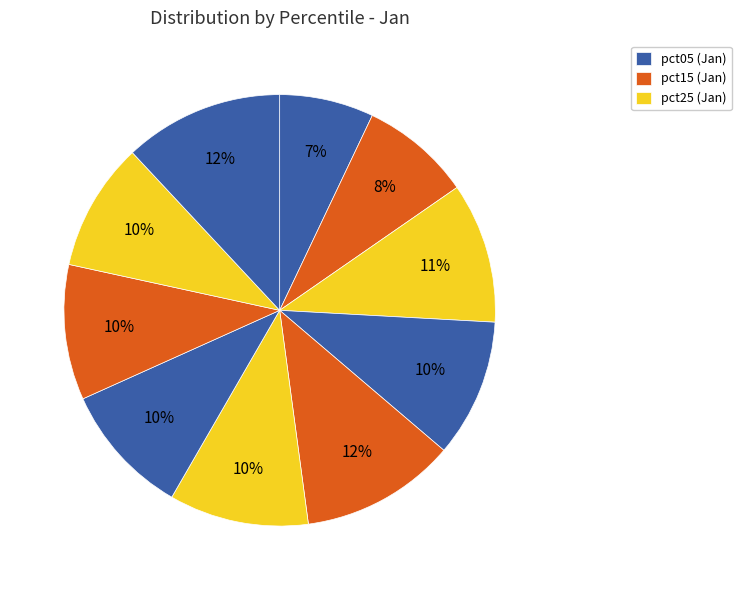

How many segments does this pie chart have?

10